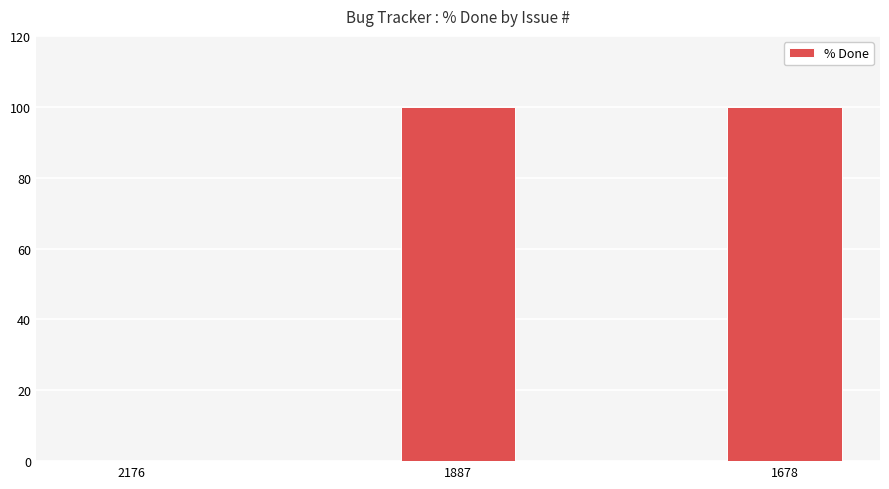

What is the greatest value displayed?

100